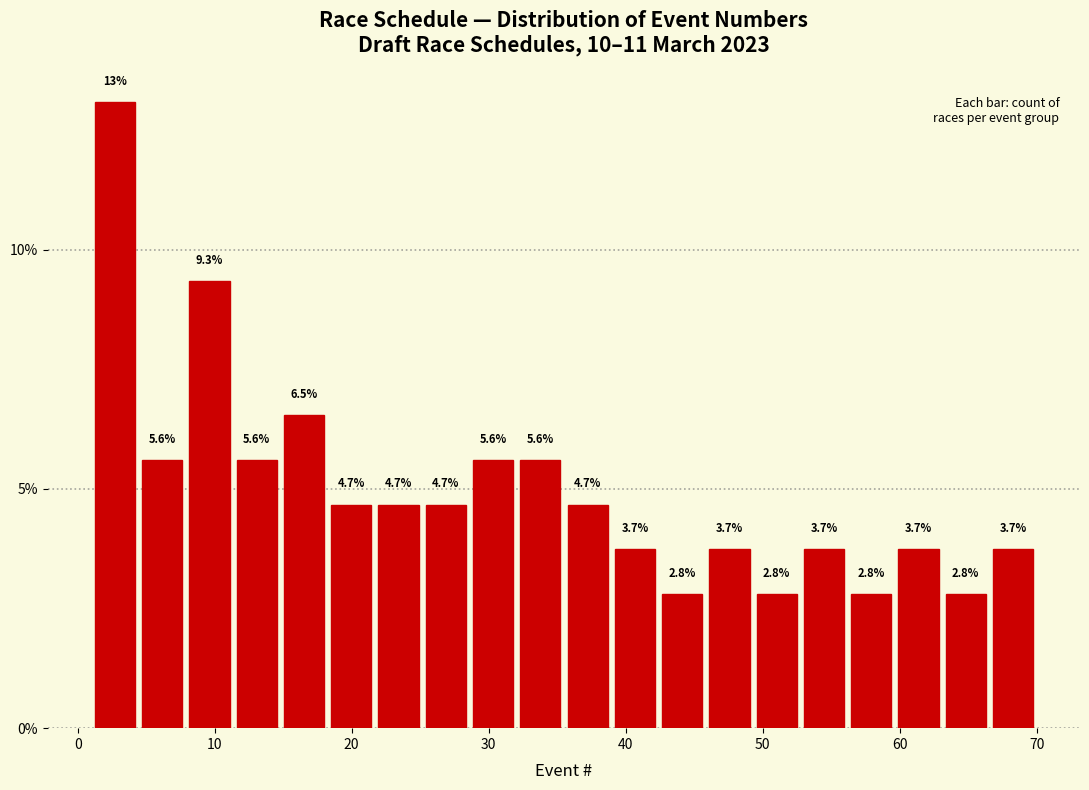

Read against the x-axis, roughly where is the centre of the tallest bar?

3